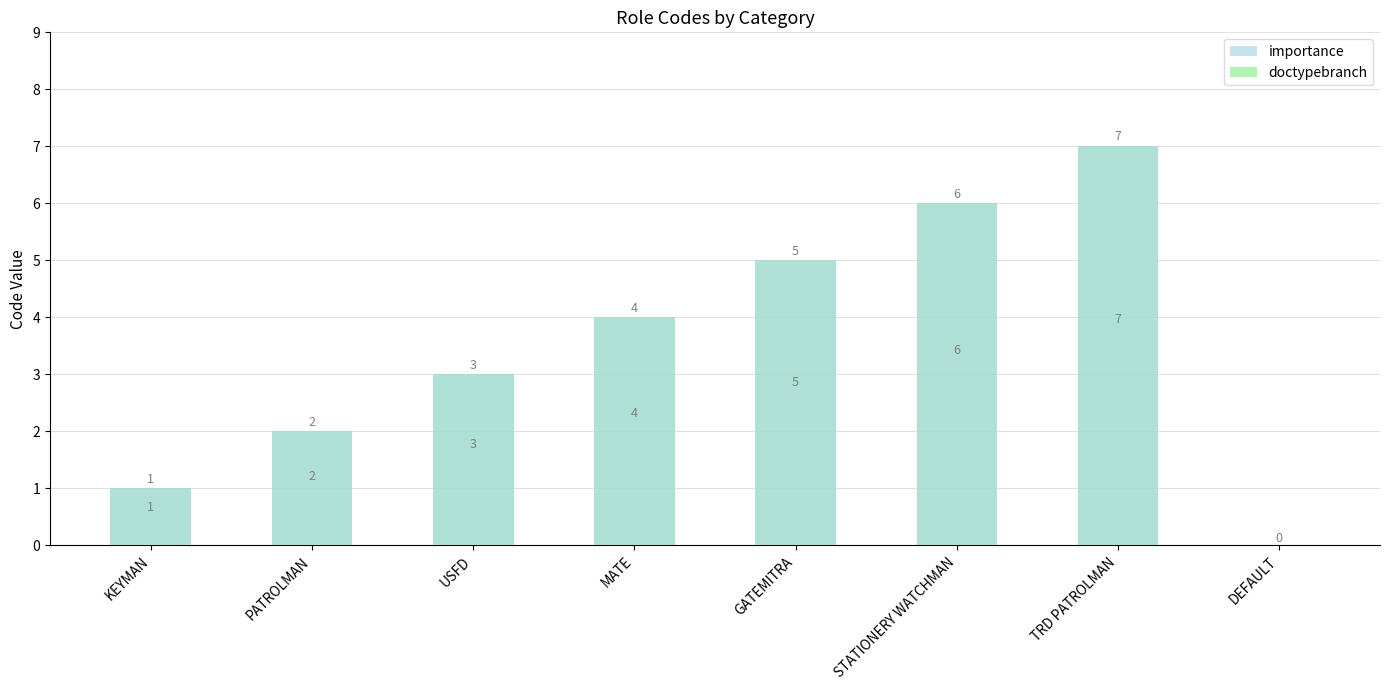

List the labels in order of doctypebranch value, smallest first.

DEFAULT, KEYMAN, PATROLMAN, USFD, MATE, GATEMITRA, STATIONERY WATCHMAN, TRD PATROLMAN